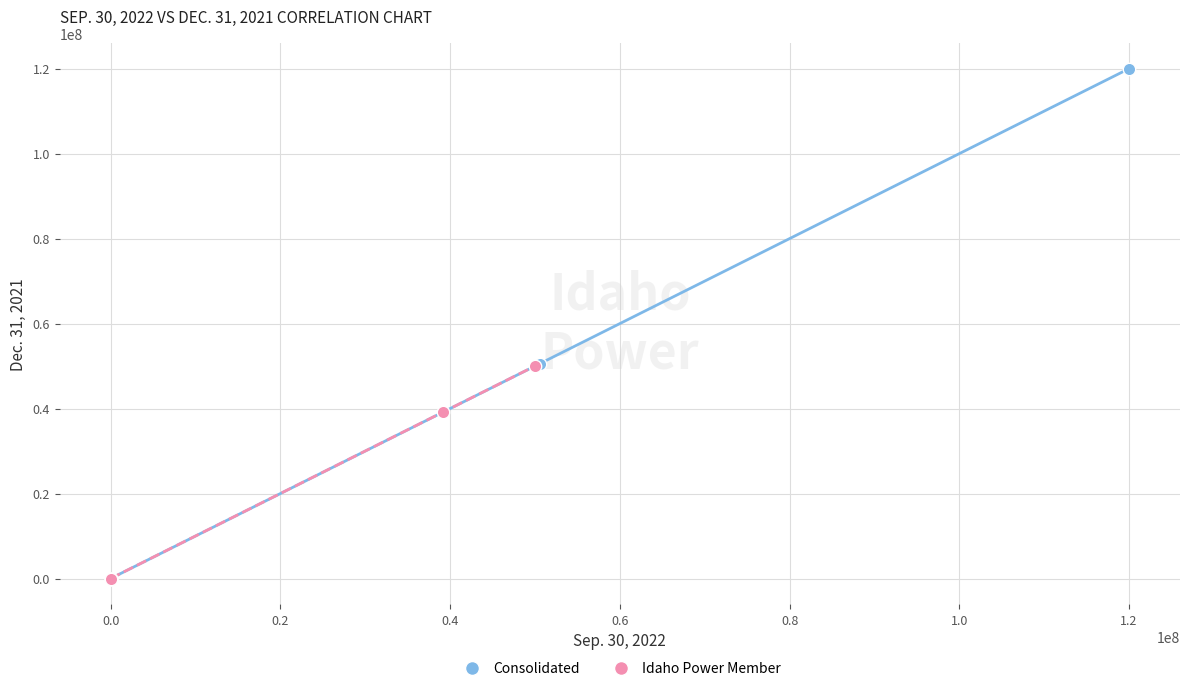

Which series contains the highest Y value?

Consolidated